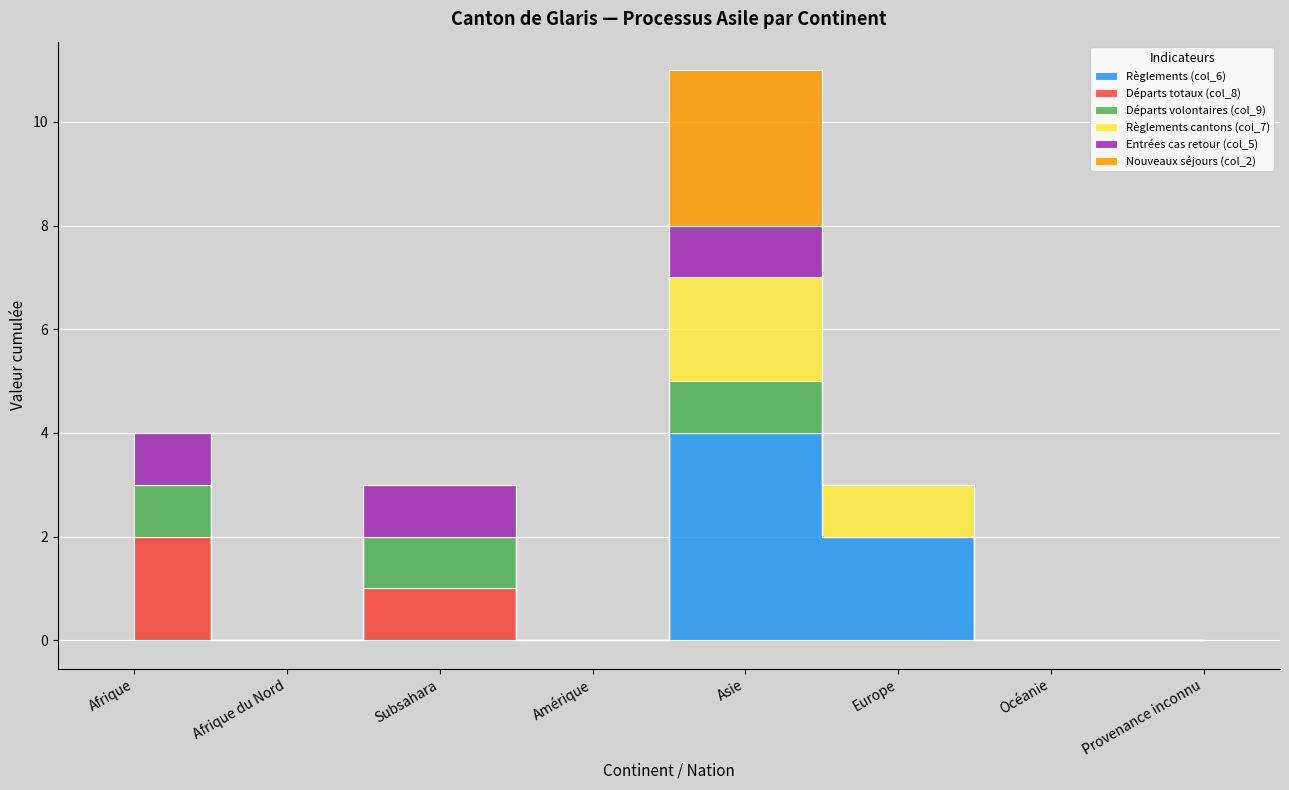

What is the label of the 7th point from the left?

Océanie